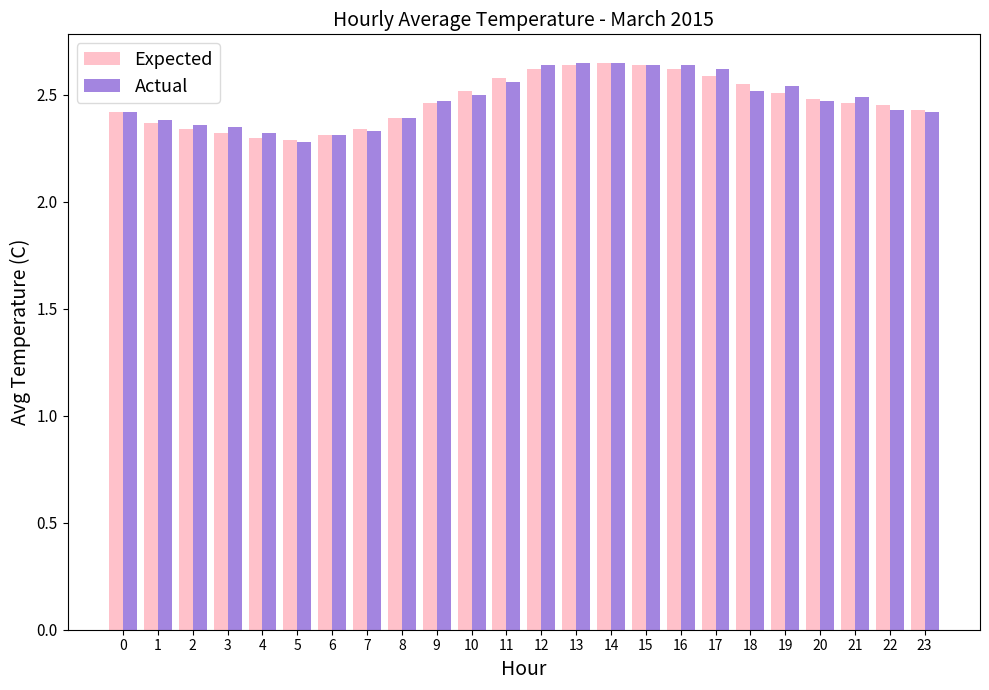

Count the Expected values in the range 2 to 3.

24